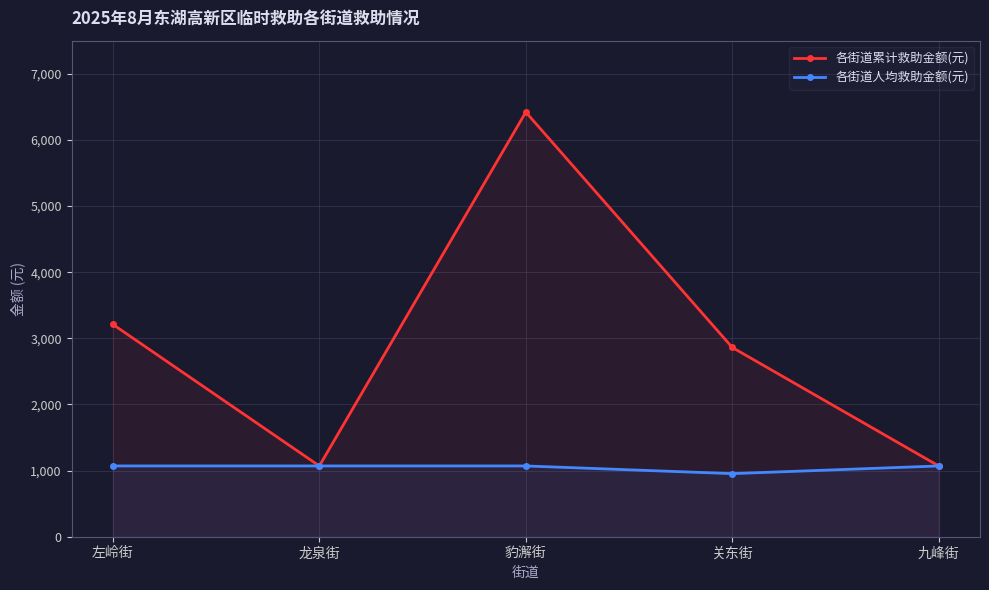

True or false: 各街道累计救助金额(元) and 各街道人均救助金额(元) cross at least once.

False